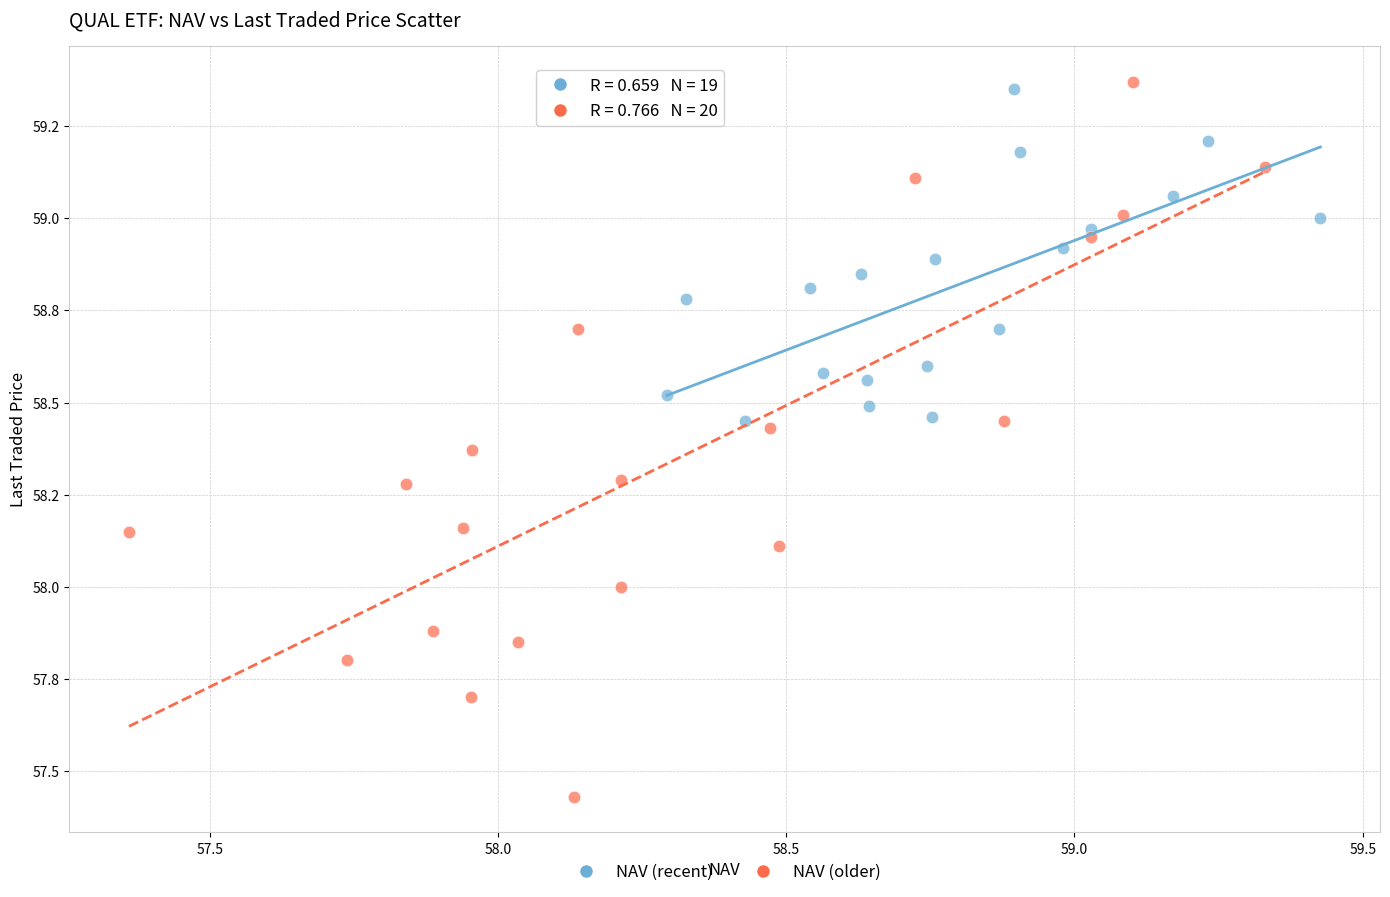

Which series contains the highest Y value?

NAV (older)